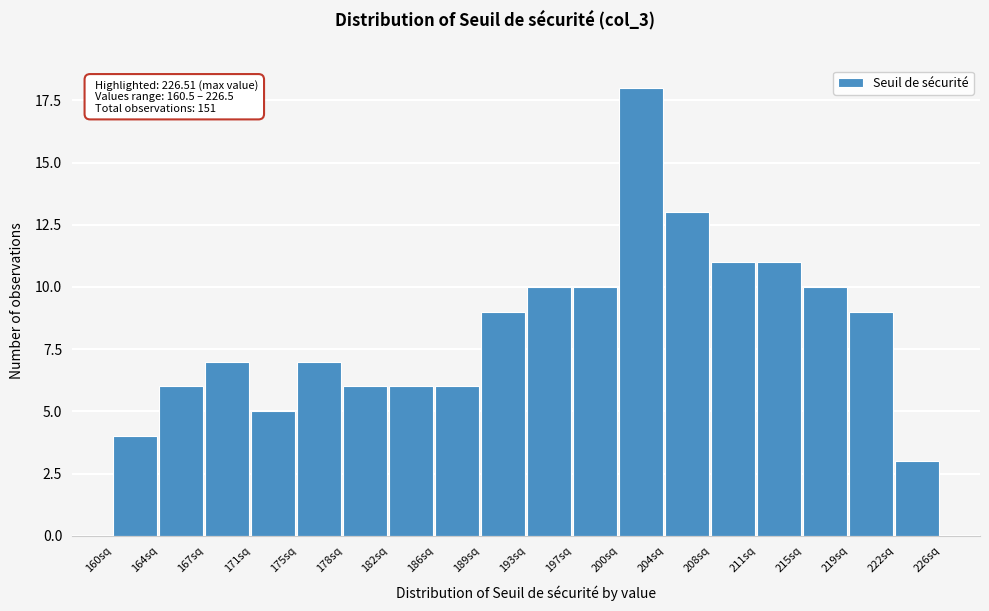

Reading left to right, transcribe all the data shown in this chart.

4	6	7	5	7	6	6	6	9	10	10	18	13	11	11	10	9	3